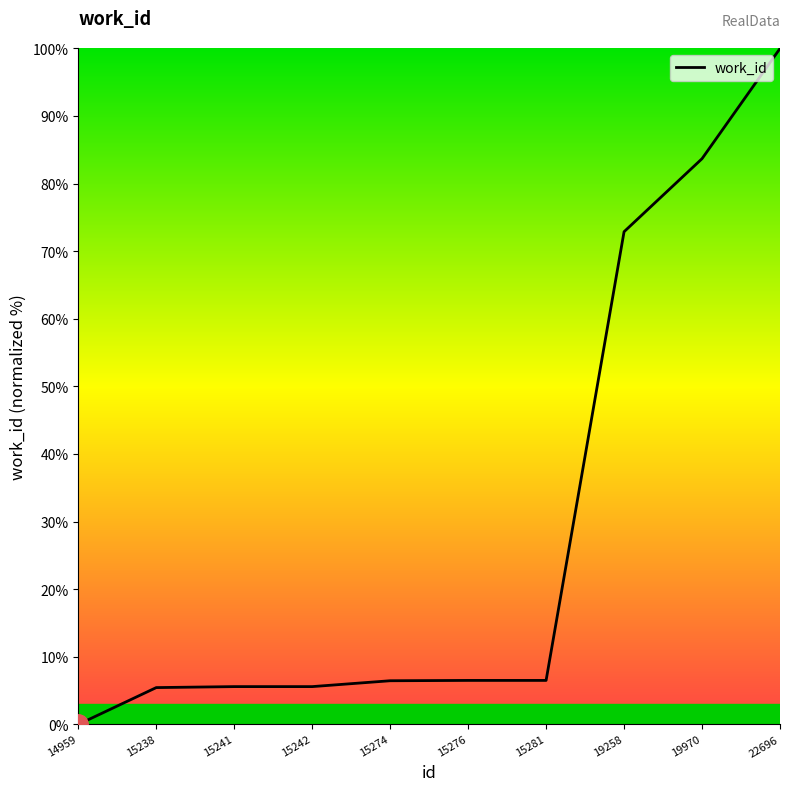

True or false: the data shows 6.5 at 15276.

True